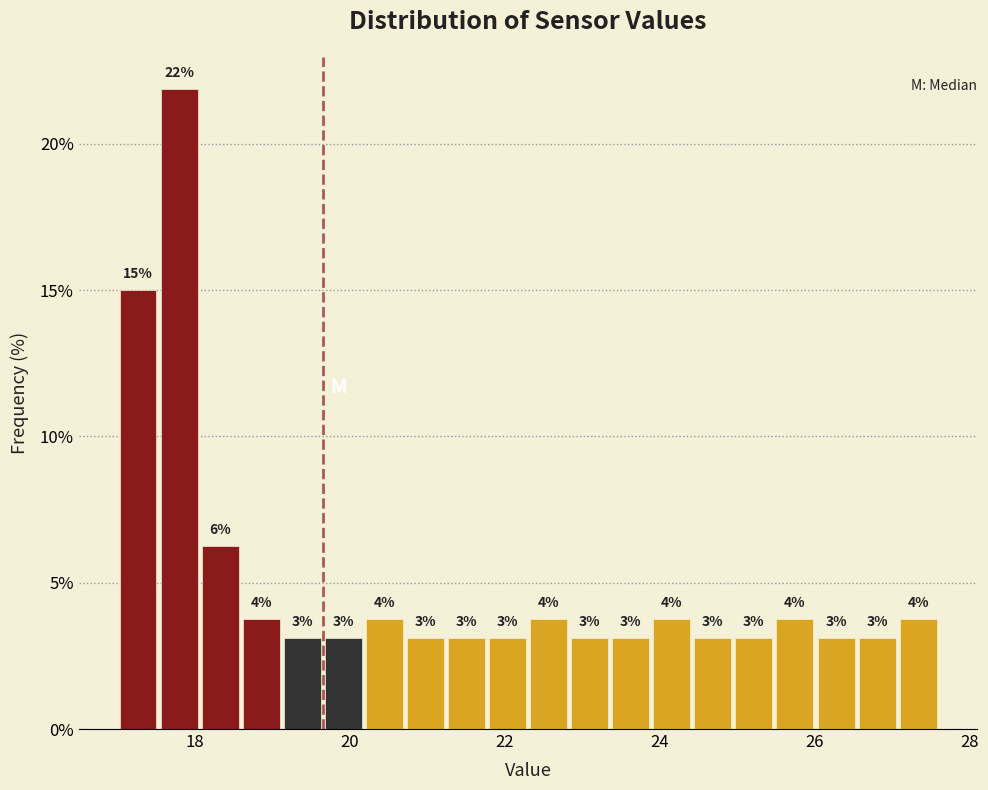

Read against the x-axis, roughly where is the centre of the tallest bar?

17.8